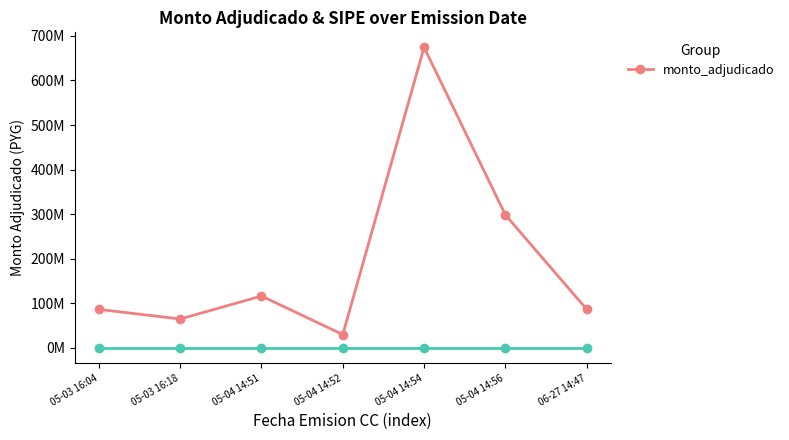

Reading left to right, list all the values displayed in this chart.

05-03 16:04=86551800	05-03 16:18=64926000	05-04 14:51=116460000	05-04 14:52=30072000	05-04 14:54=674134000	05-04 14:56=298514560	06-27 14:47=86792400